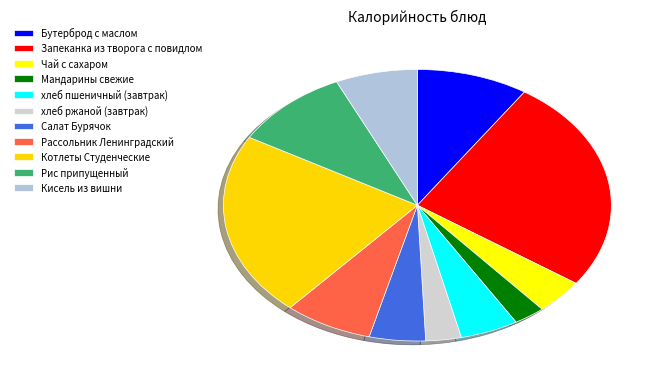

To the nearest percent, what is the difference between the Салат Бурячок and Запеканка из творога с повидлом slice percentages?

21%